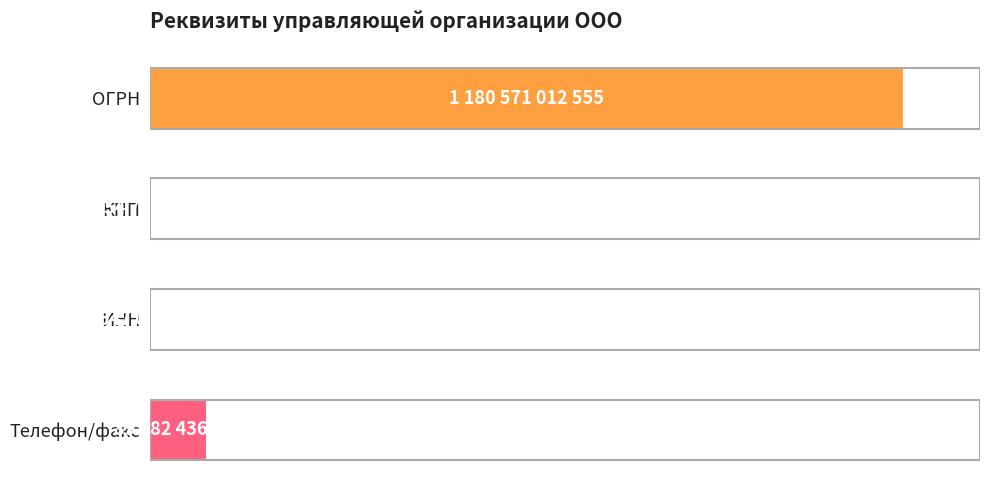

How many bars are there in total?

4